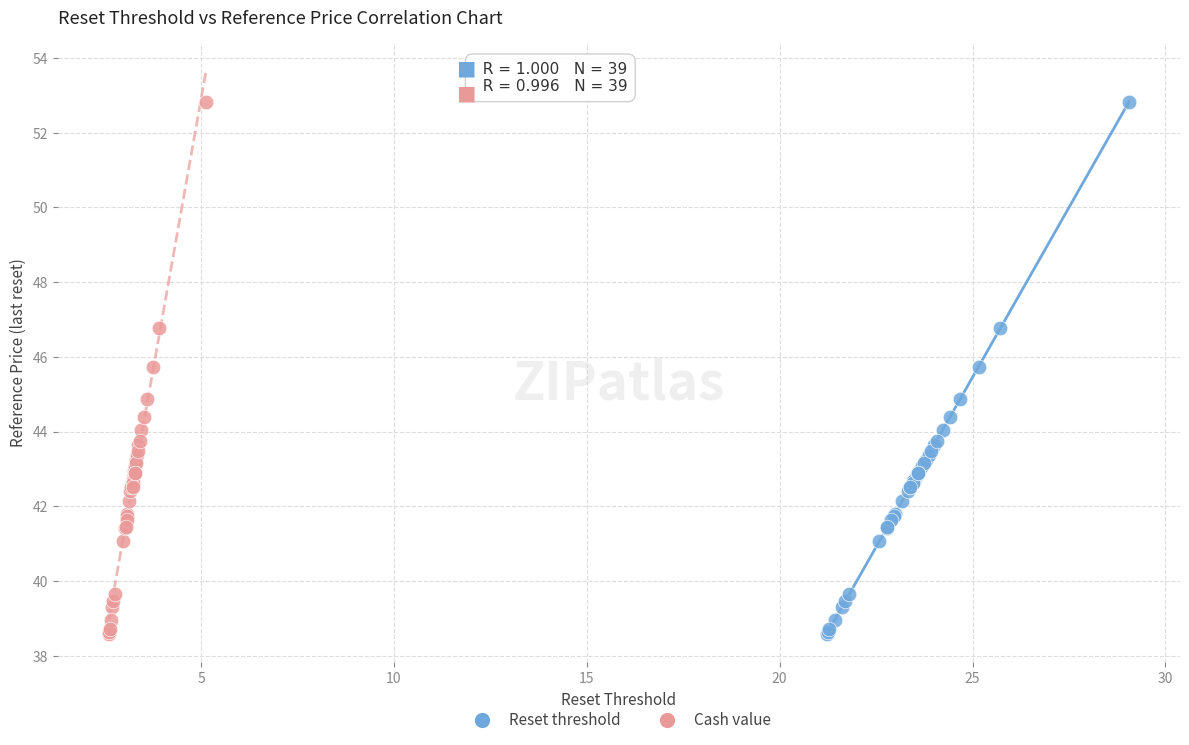

What are all the series names shown in the legend?

Reset threshold, Cash value